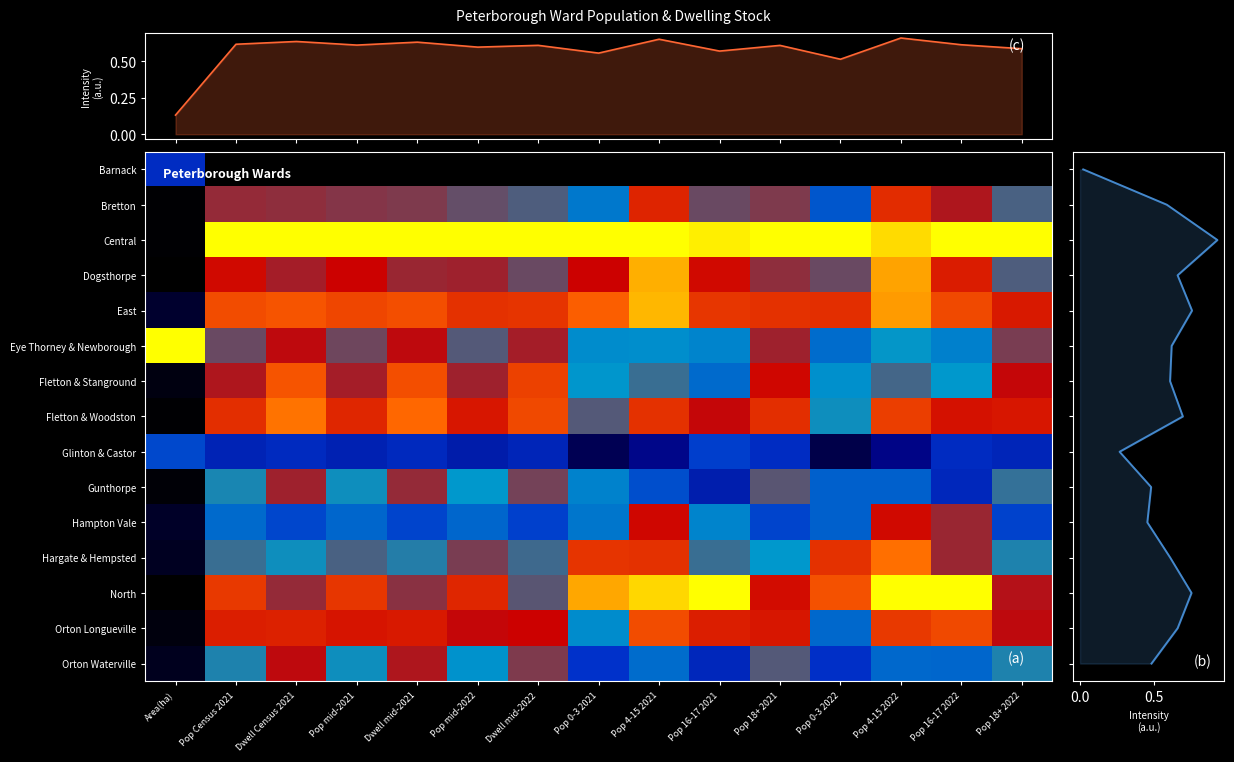

True or false: East has a value of 1.6 at Pop 4-15 2021.

False